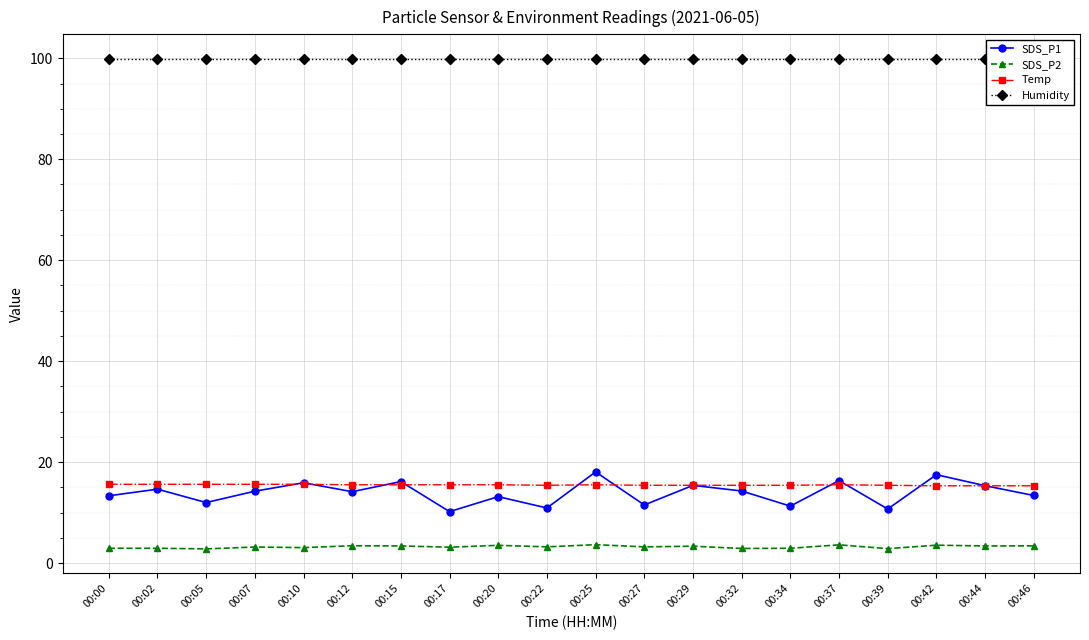

What is the lowest value of the Temp series?

15.3